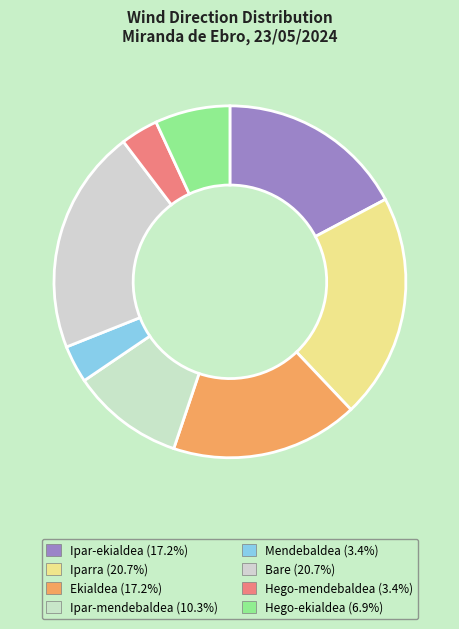

What is the total percentage of Bare and Hego-mendebaldea?

24.1%